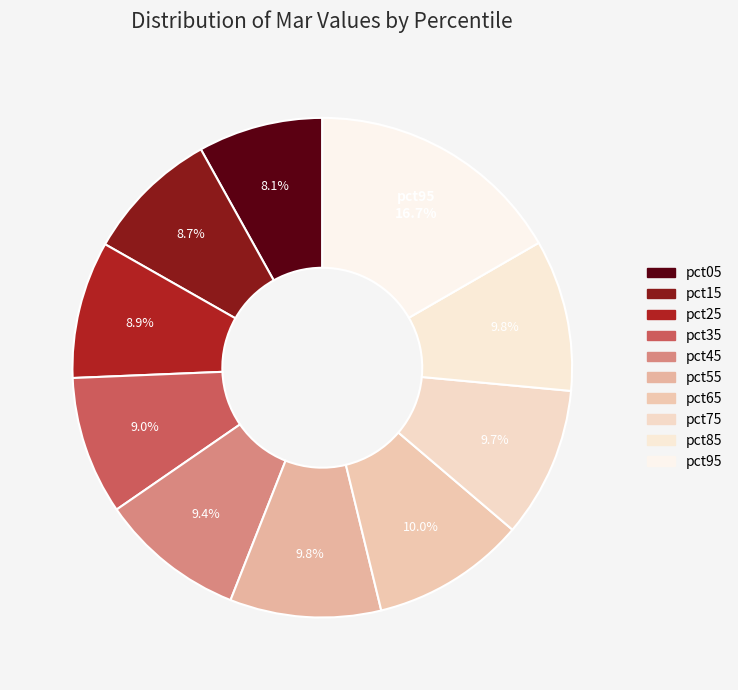

Rank the categories by value from lowest to highest.

pct05, pct15, pct25, pct35, pct45, pct75, pct55, pct85, pct65, pct95